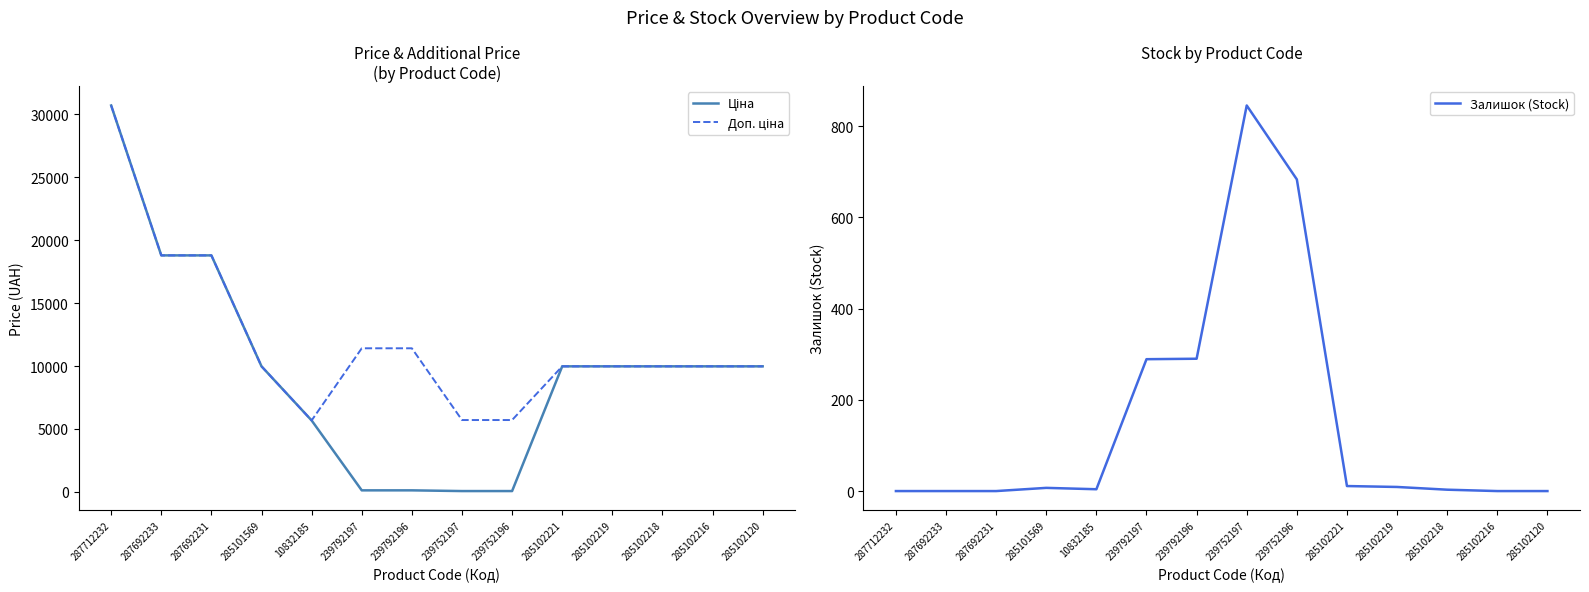

What is the sum of all Ціна values?

134176.8